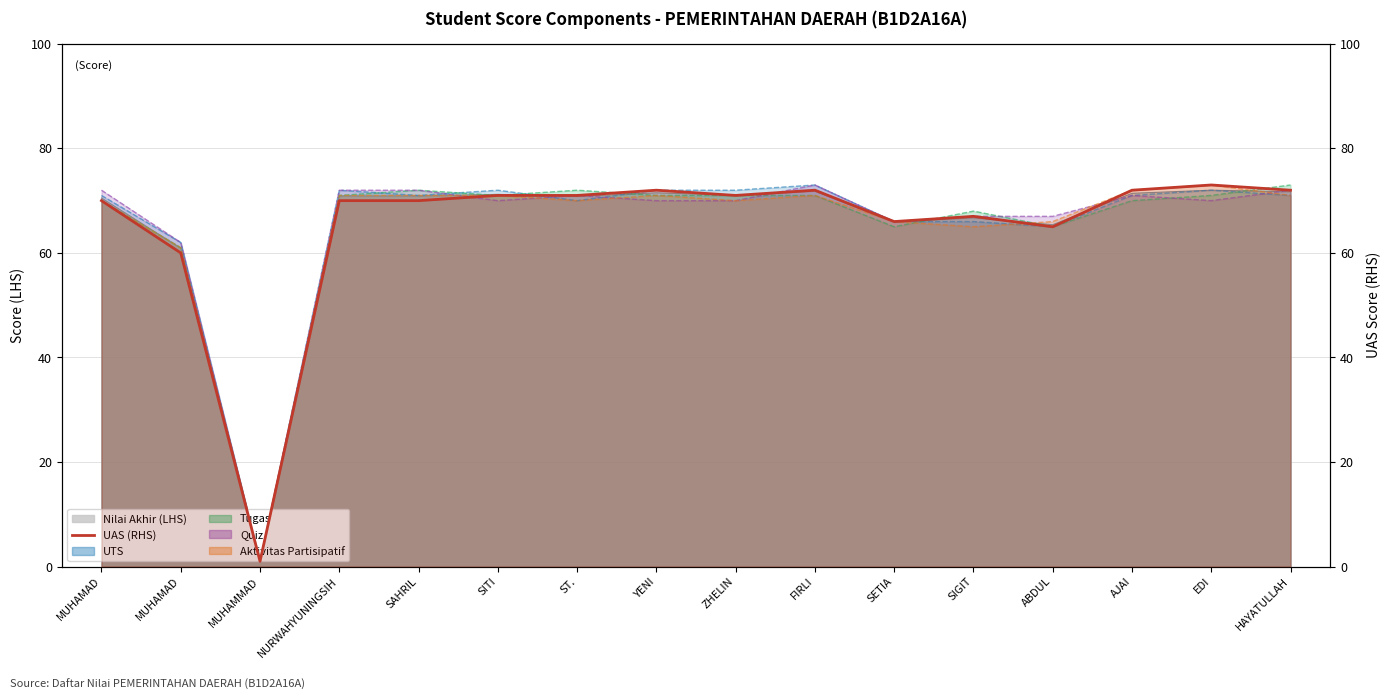

What is the label of the 14th point from the left?

AJAI